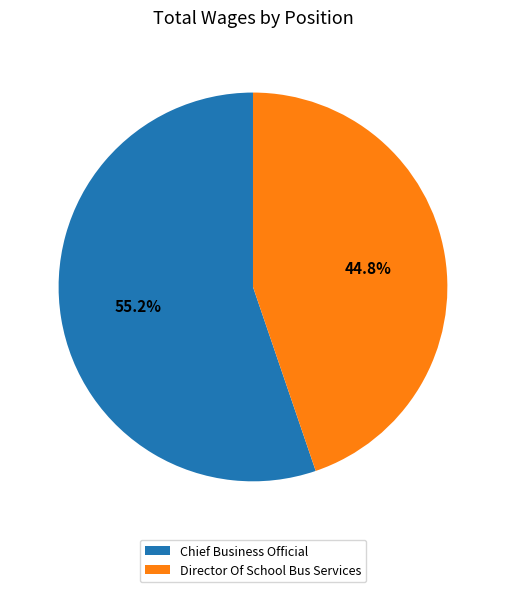

Is there any slice that represents more than half of the pie?

Yes